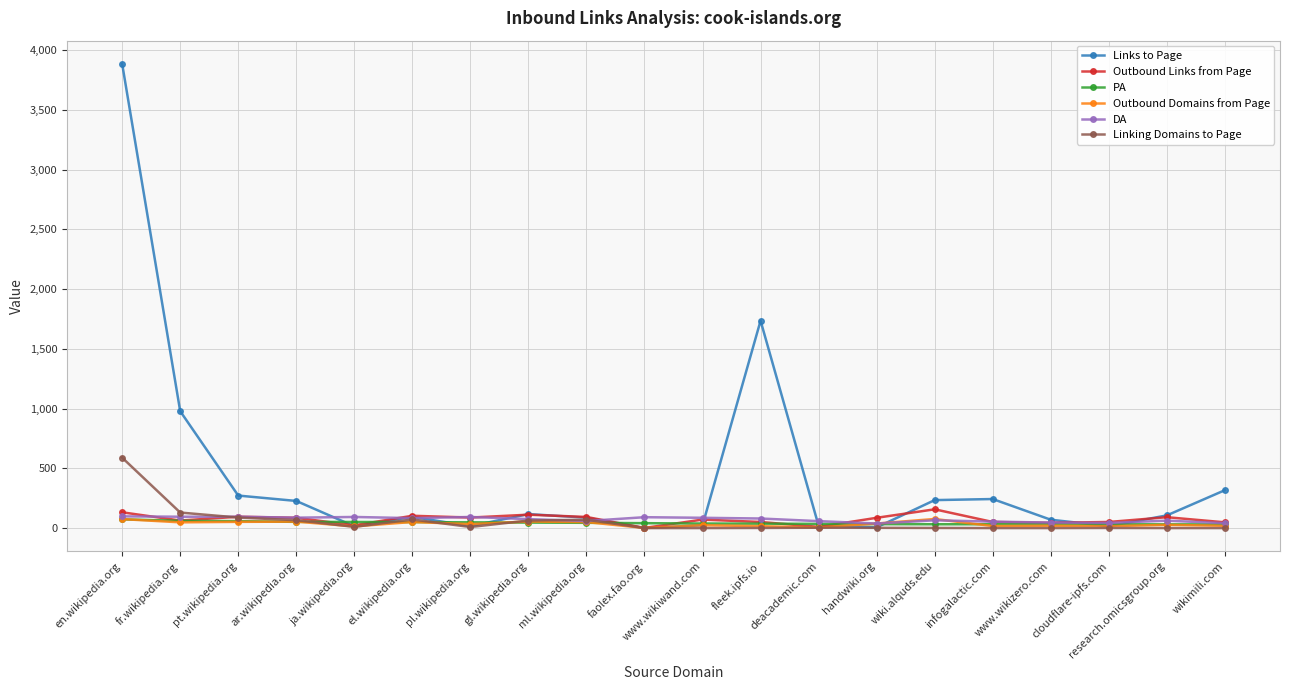

What is the label of the 4th point from the left?

ar.wikipedia.org